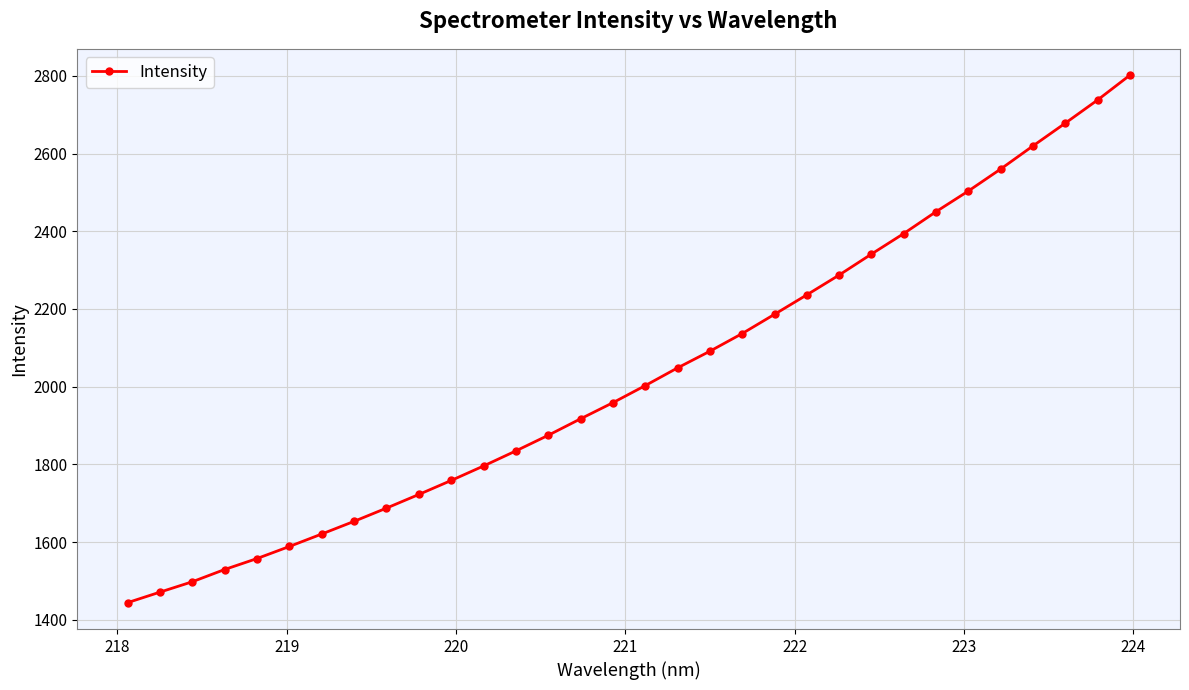

What is the value of the 4th point from the left?

1529.3